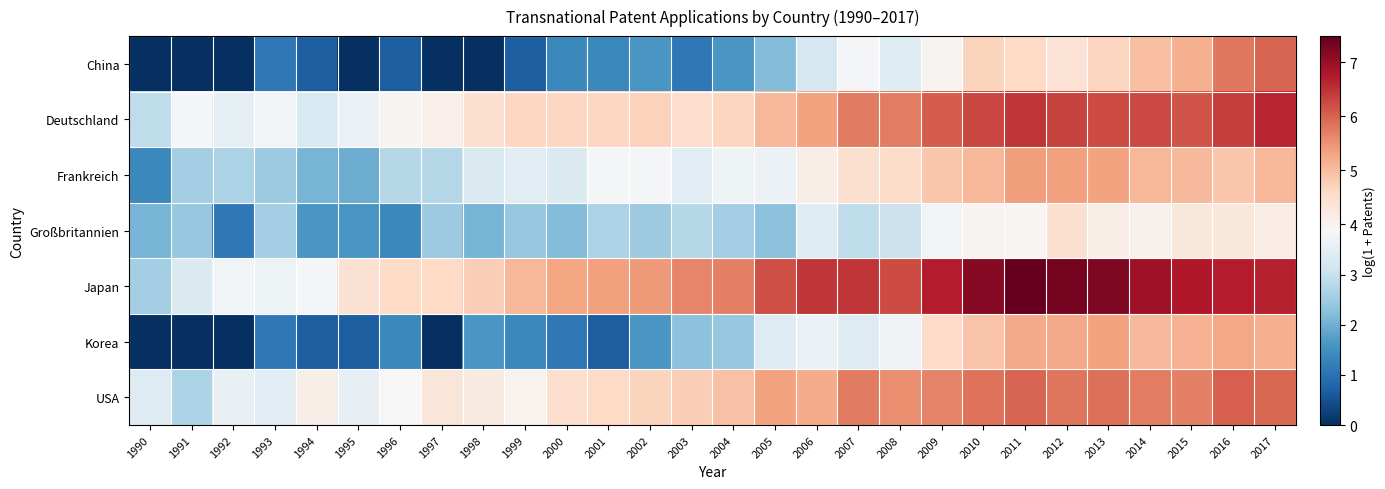

What is the total value across all series at 1998?

20.5